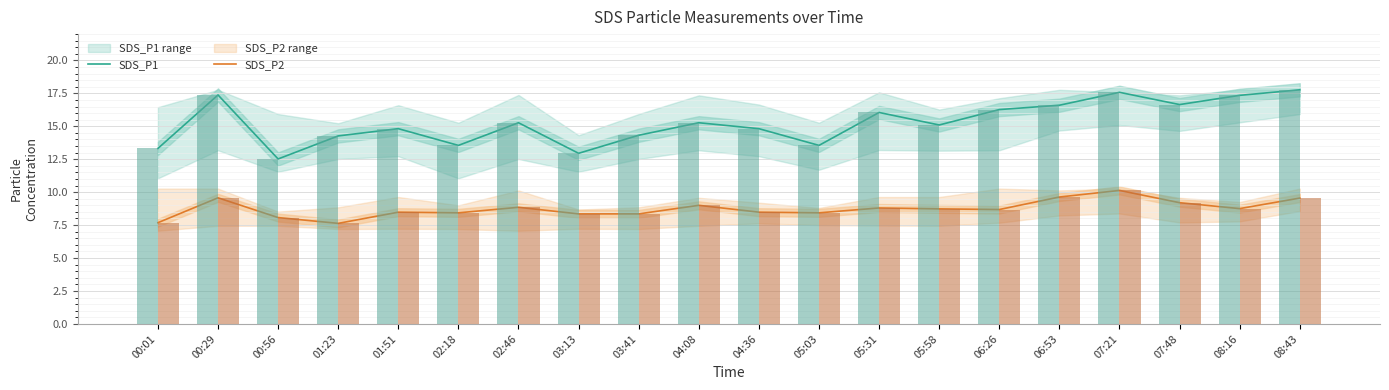

Is it true that SDS_P2 equals 9.0 at 04:08?

True